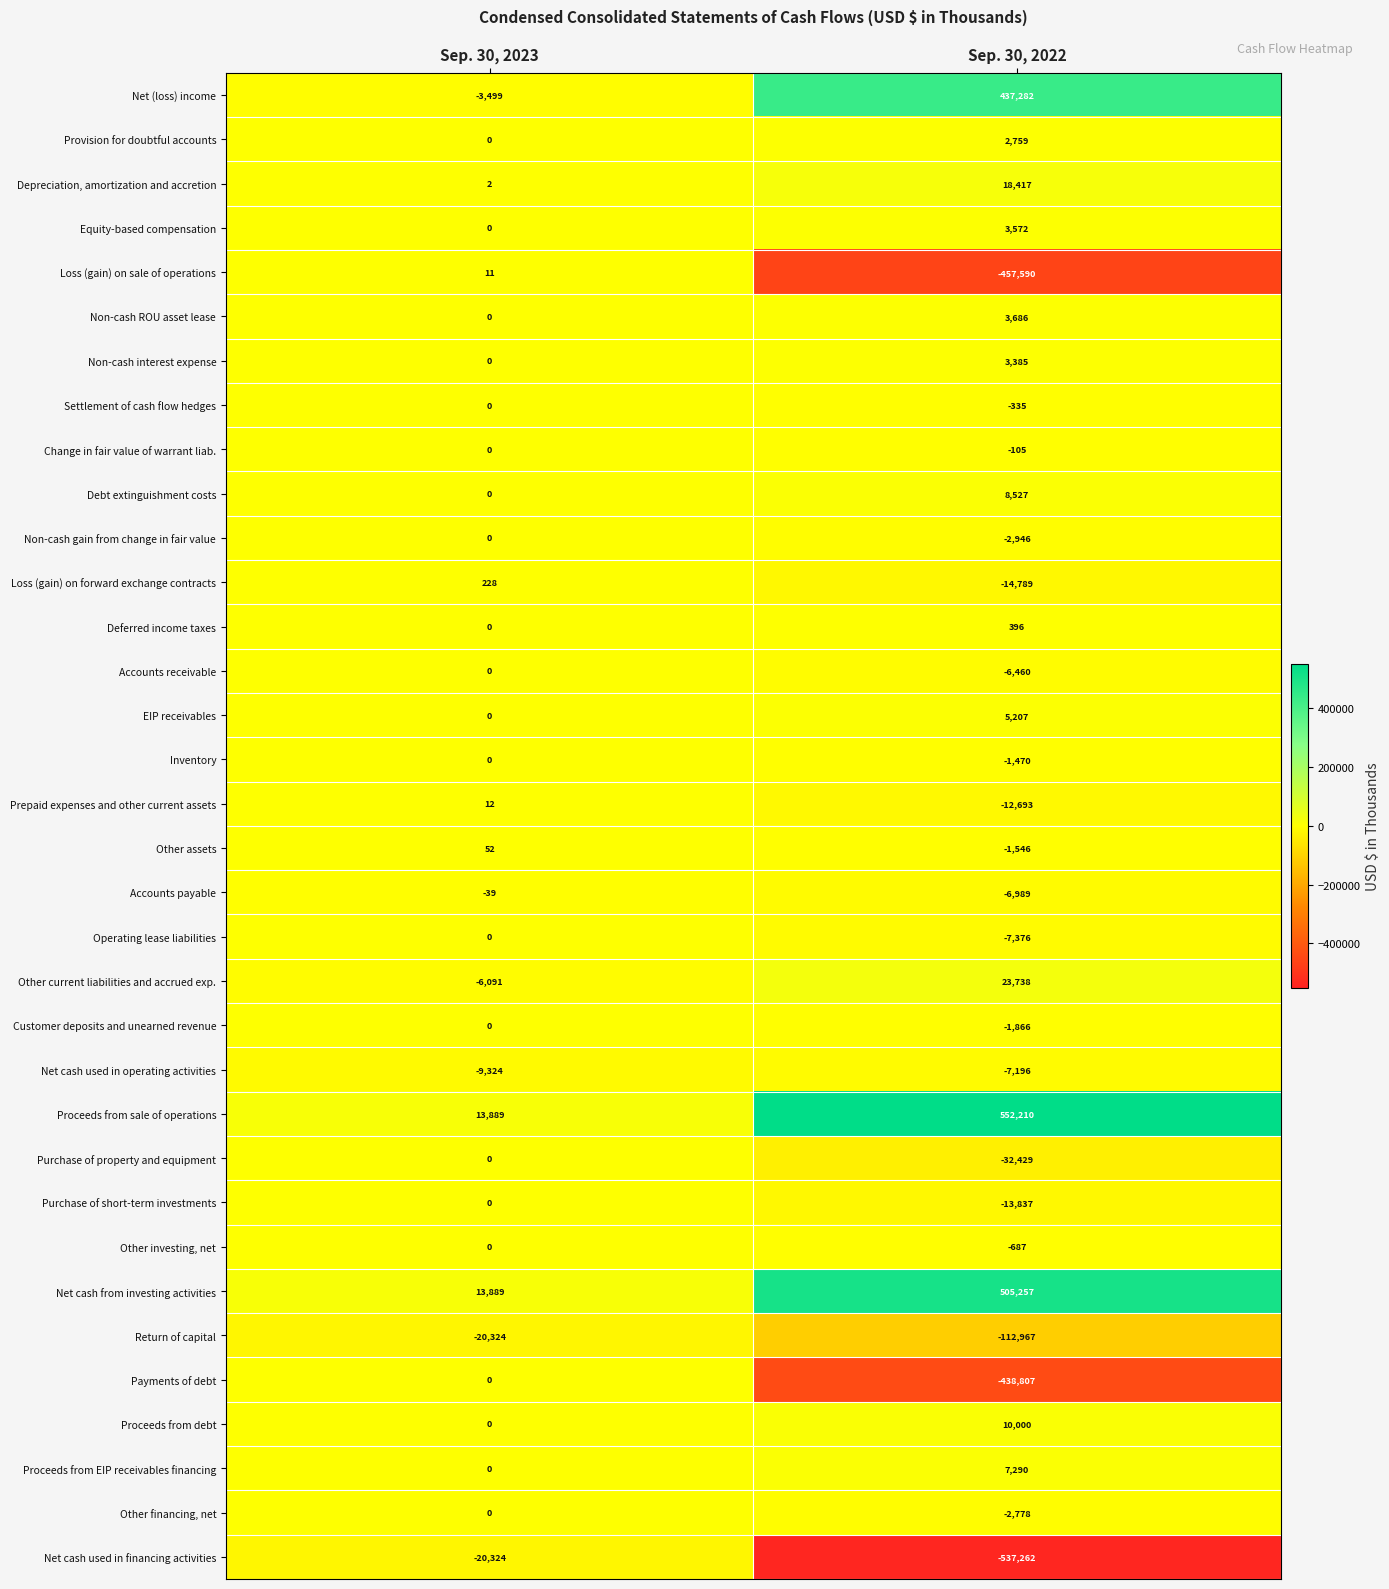

True or false: Net cash used in operating activities has a value of -2276 at Sep. 30, 2023.

False